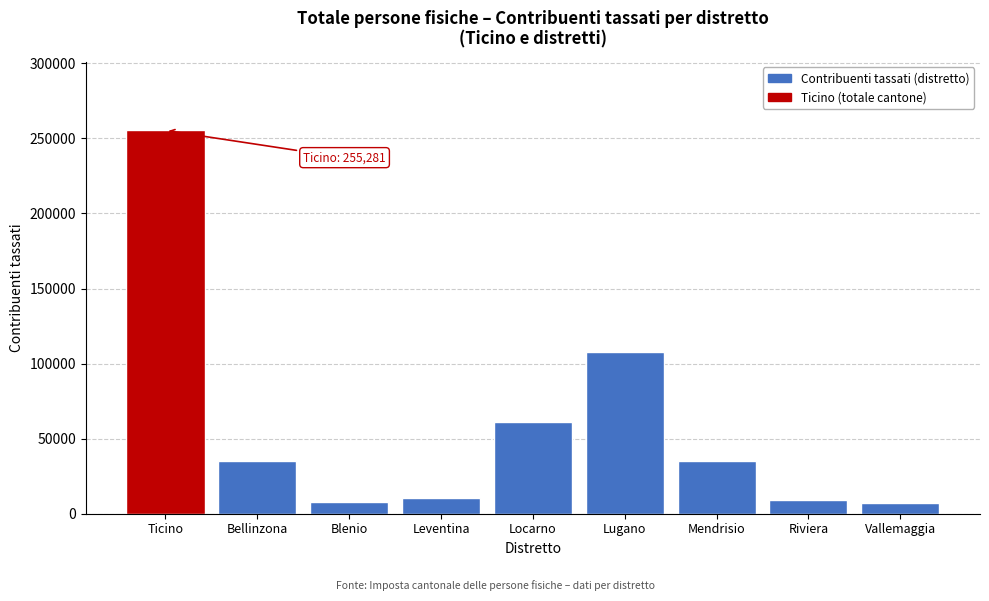

At which label is the value closest to 131371?

Lugano